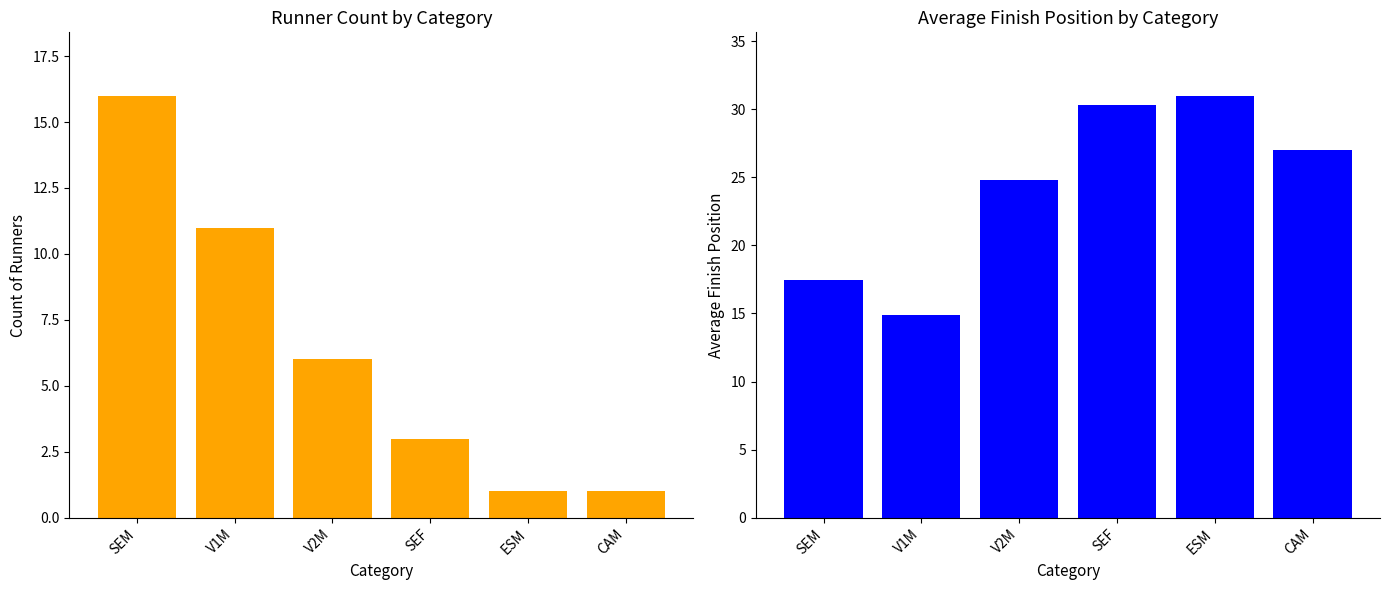

What is the total value across all series at SEM?

33.4